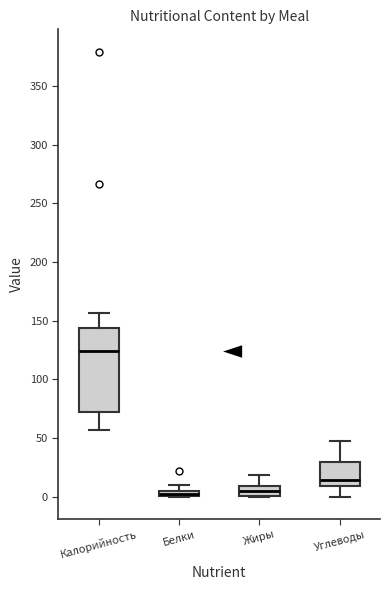

Which box is the tallest, from its lower edge to its upper edge?

Калорийность